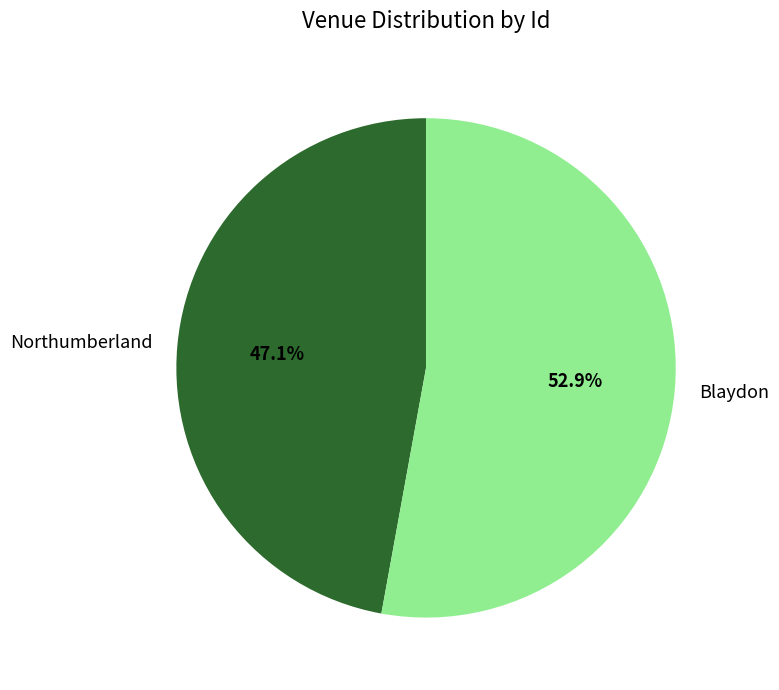

Does Blaydon account for over 50% of the chart?

Yes